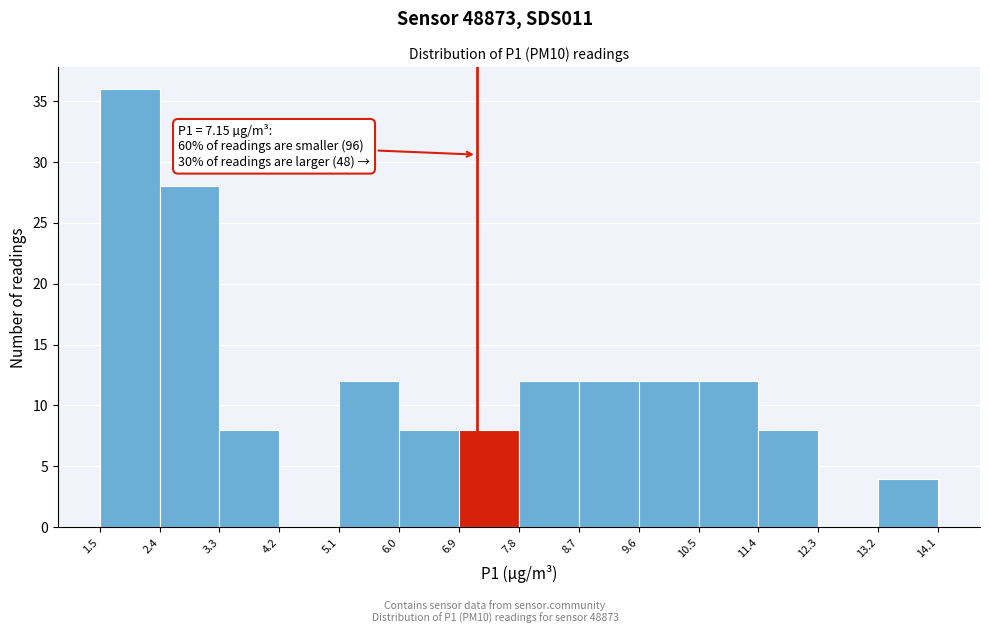

Over which range of the x-axis is the bar tallest?

1.5 to 2.4